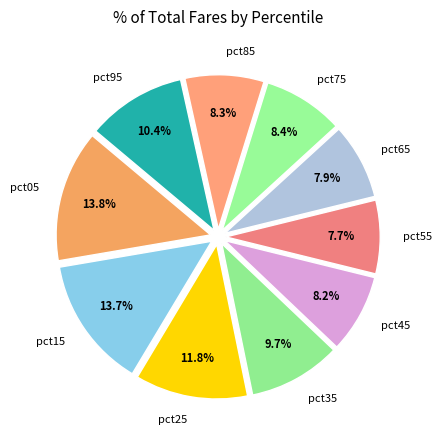

True or false: pct95 accounts for 24% of the total.

False